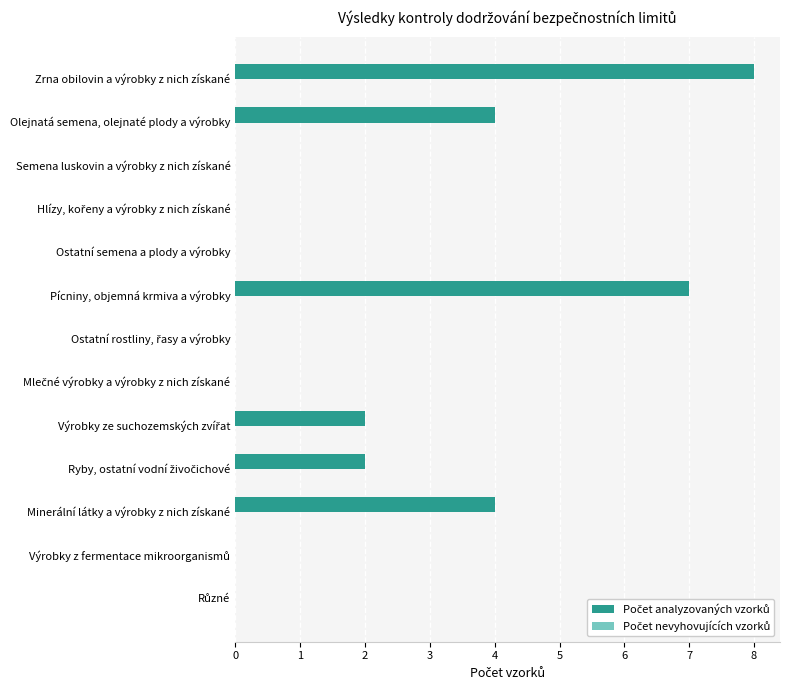

What is the maximum value shown in the chart?

8